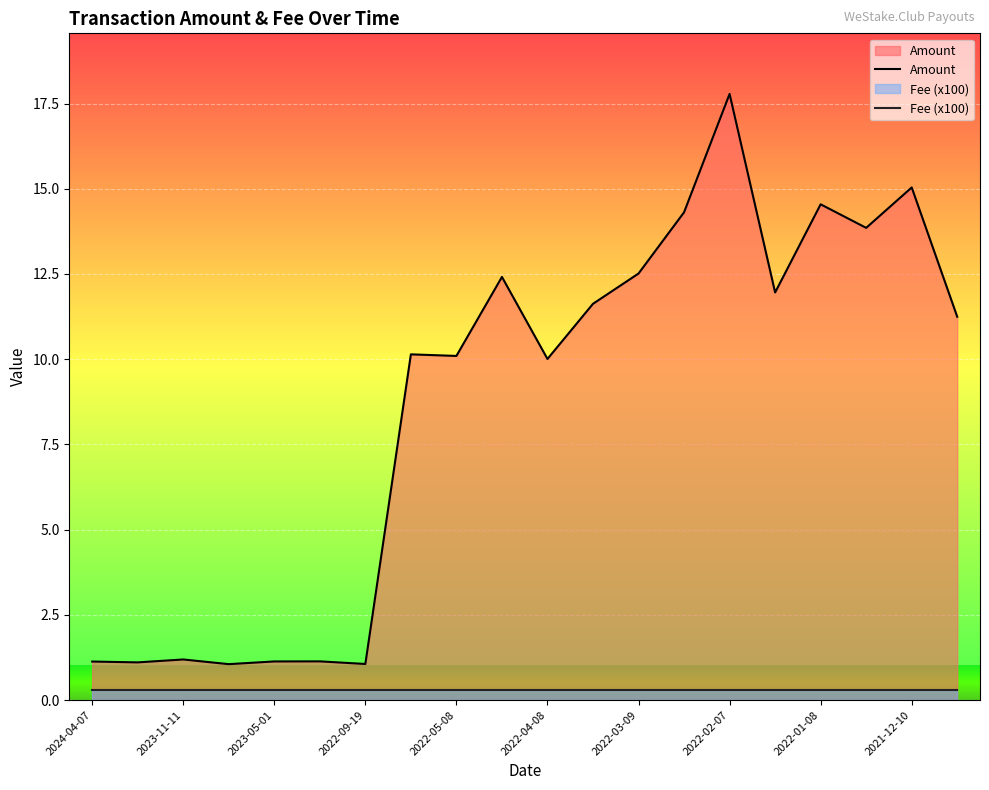

Reading left to right, list all the values displayed in this chart.

1.1	1.1	1.2	1.1	1.1	1.1	1.1	10.1	10.1	12.4	10.0	11.6	12.5	14.3	17.8	12.0	14.5	13.9	15.0	11.2